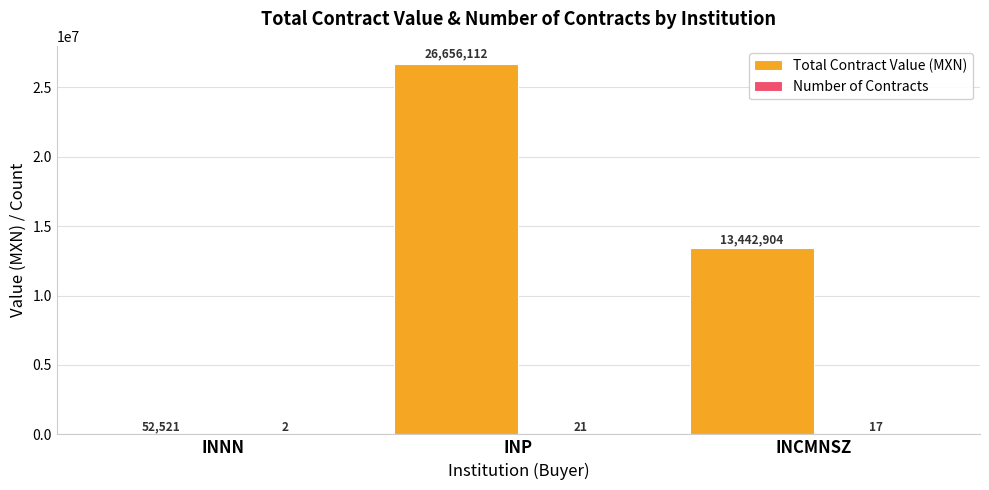

Is it true that Total Contract Value (MXN) equals 9007427.3 at INCMNSZ?

False